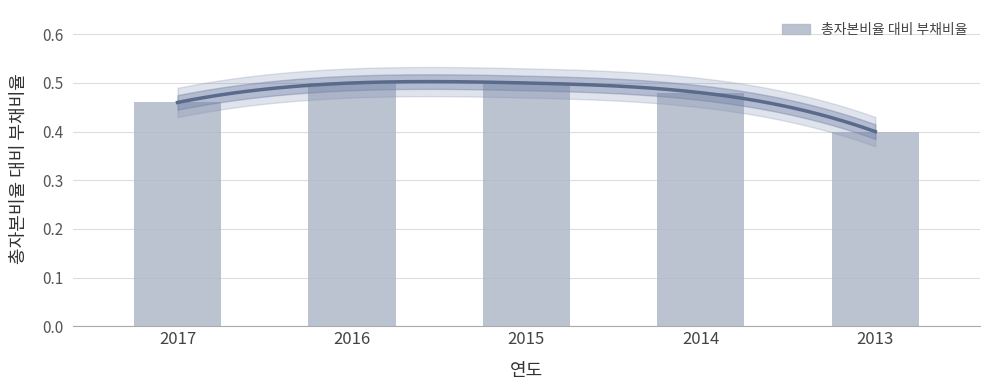

At which label is the value closest to 0?

2013